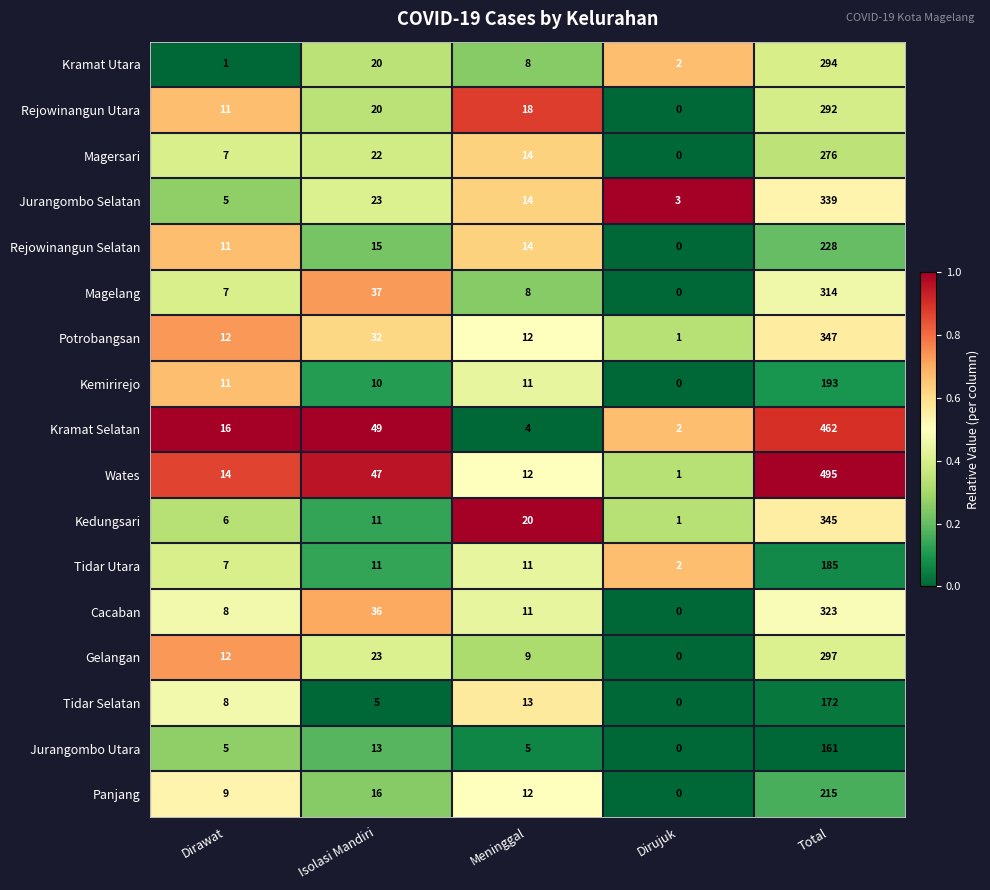

Which series has the widest spread of values?

Wates